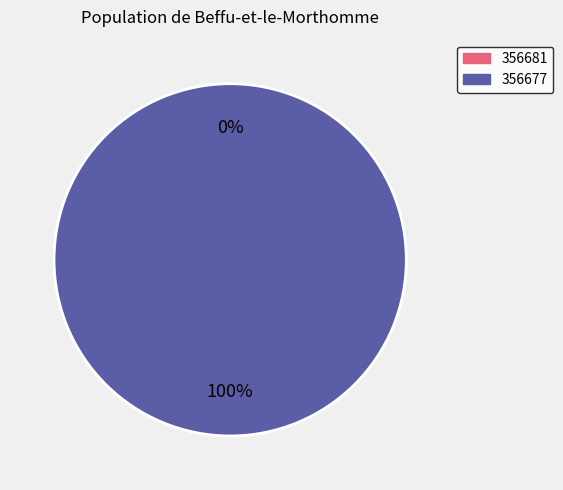

How much of the chart is everything except 356681?

100.0%